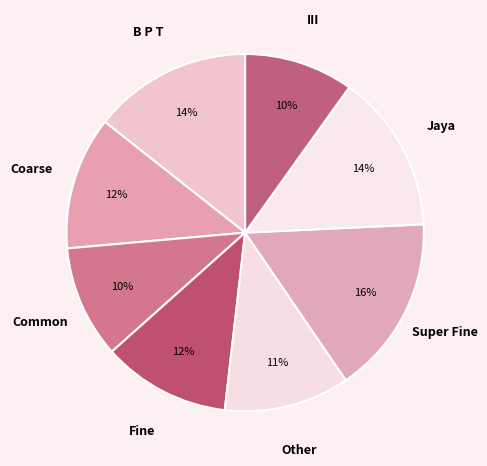

To the nearest percent, what percentage of the pie is III?

10%